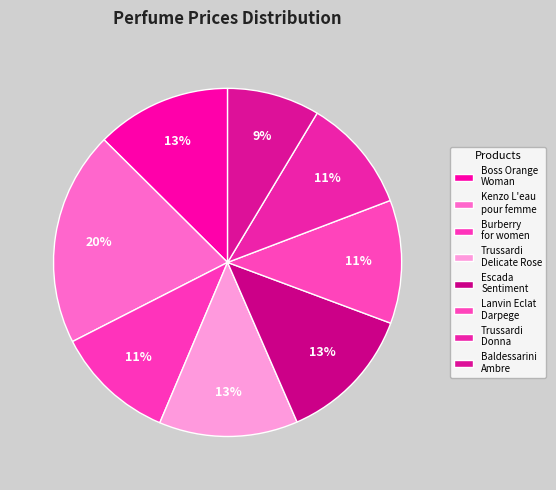

To the nearest percent, what is the difference between the largest and smallest slice percentages?

11%